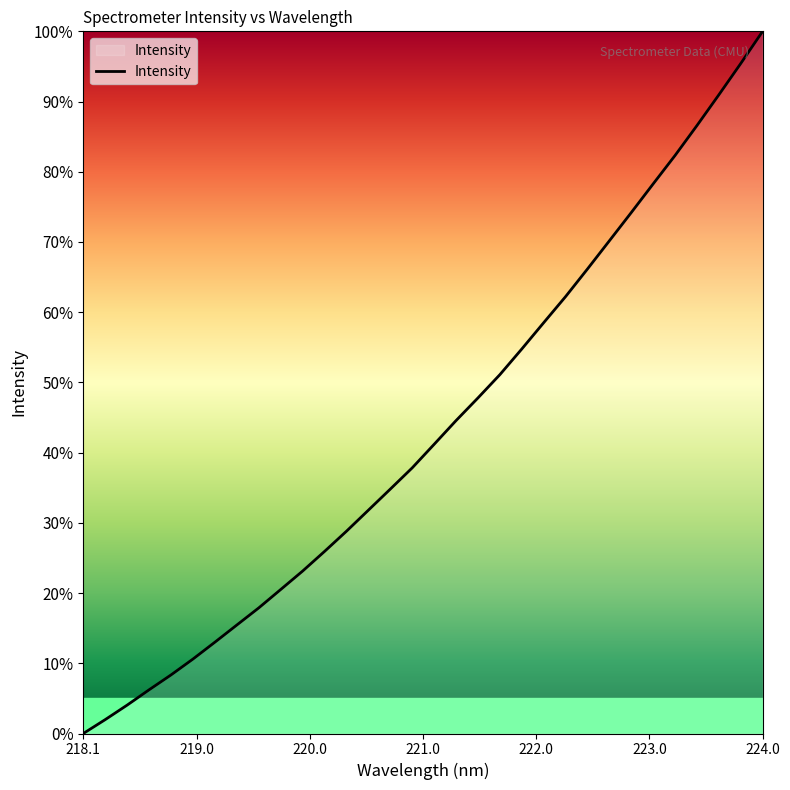

What is the difference between the maximum and minimum values?

100.0